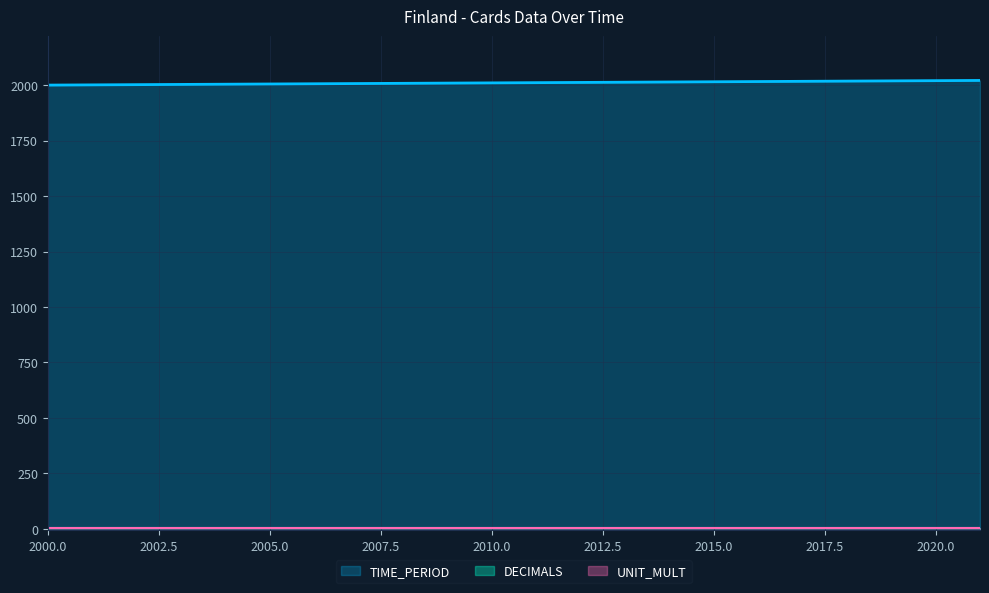

How many lines are shown in the chart?

3